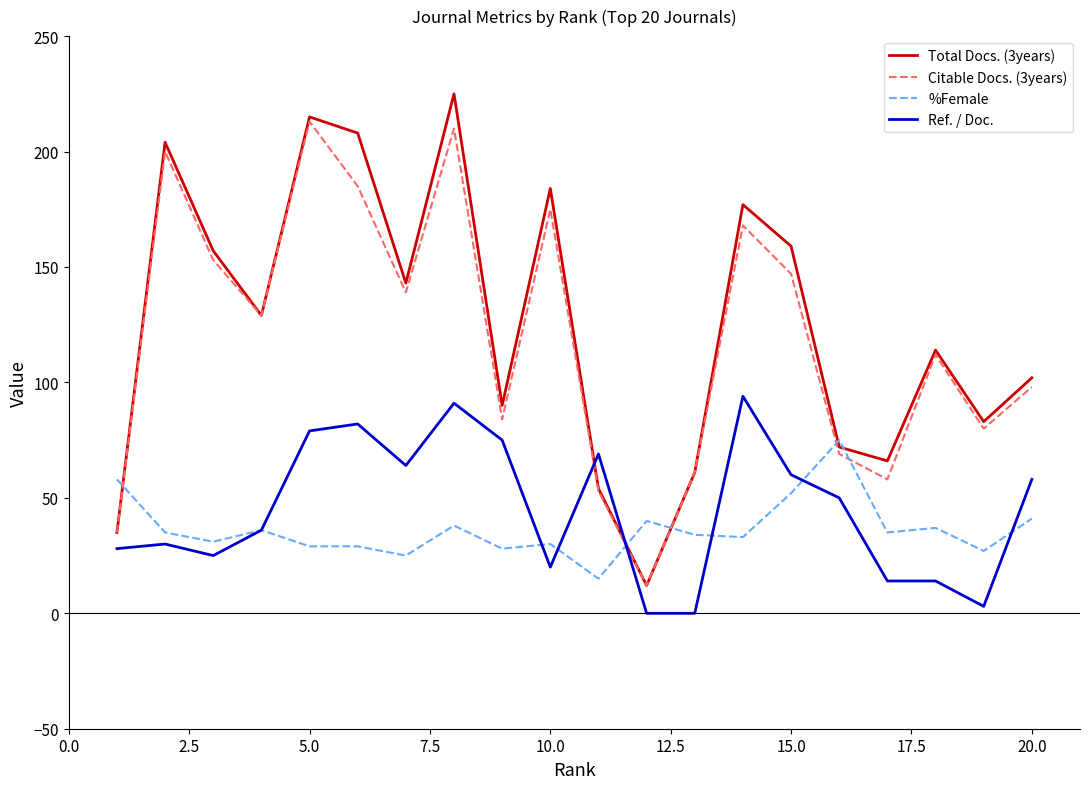

True or false: %Female and Total Docs. (3years) cross at least once.

True